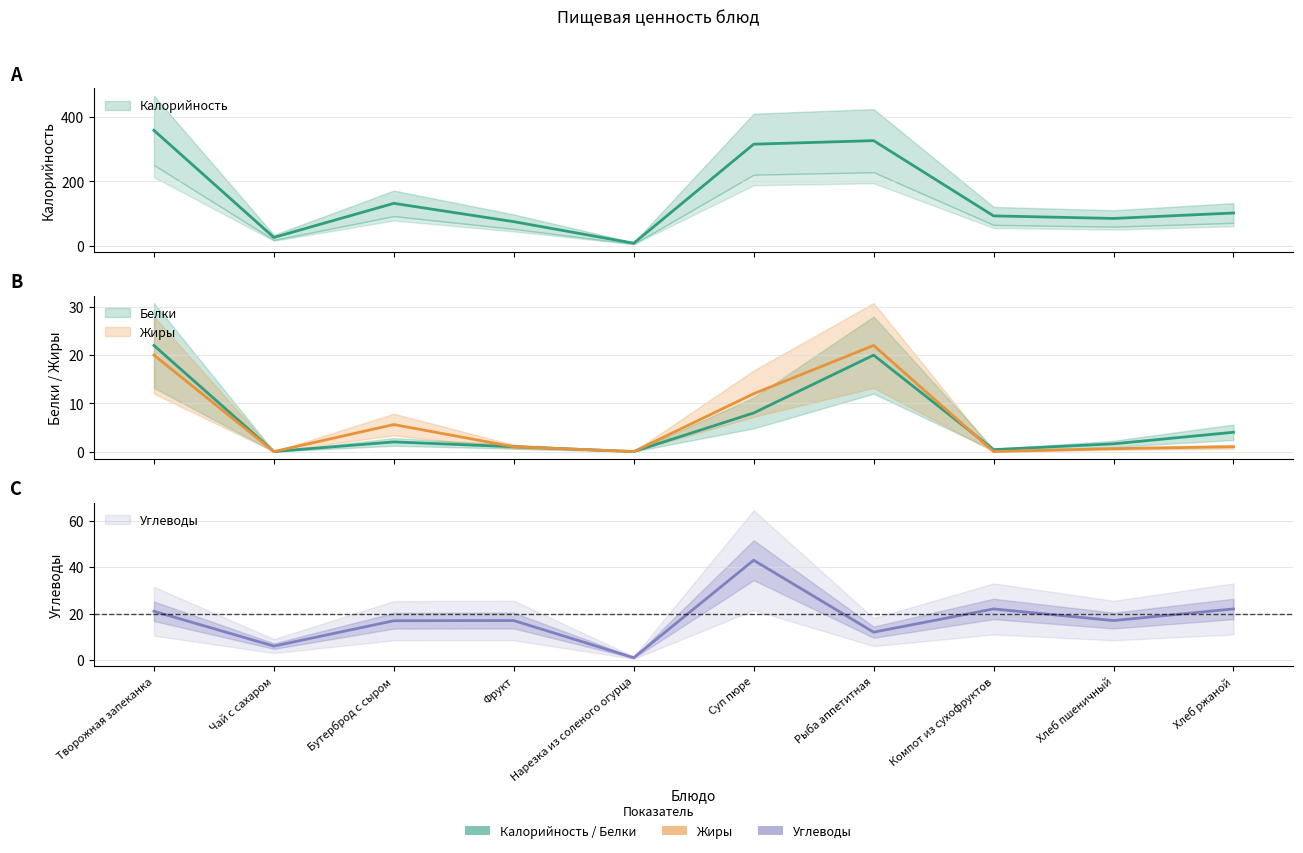

How many values in the Белки series exceed 2?

4